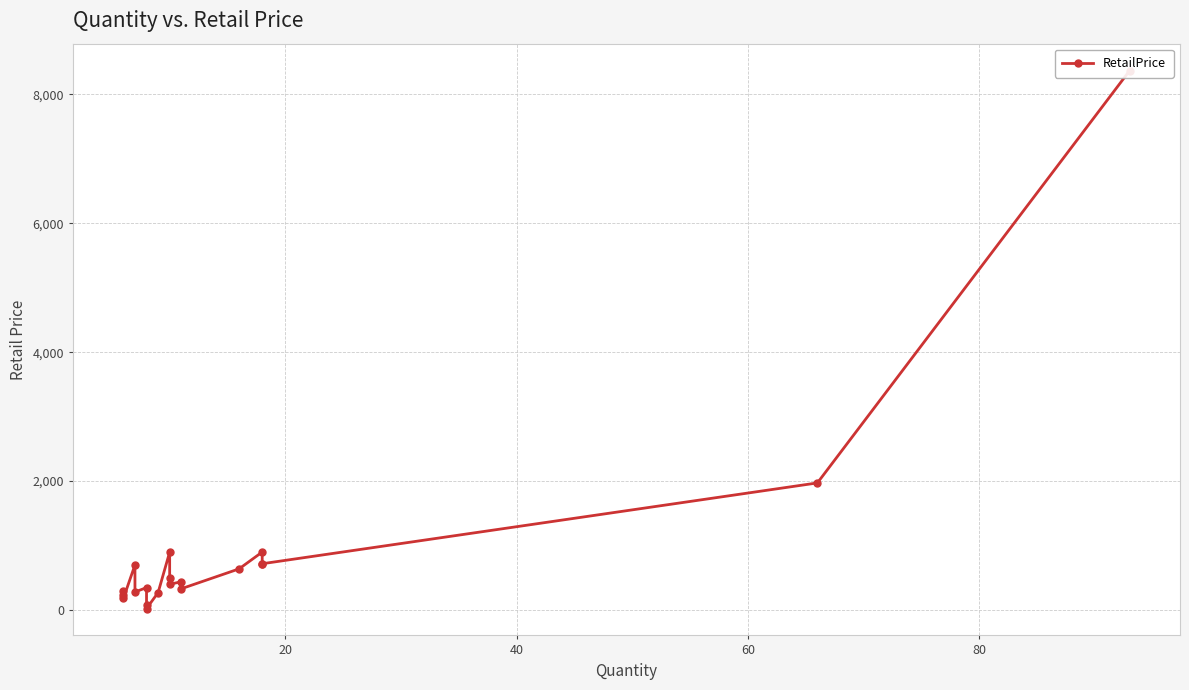

What is the value of the 16th point from the left?

898.9